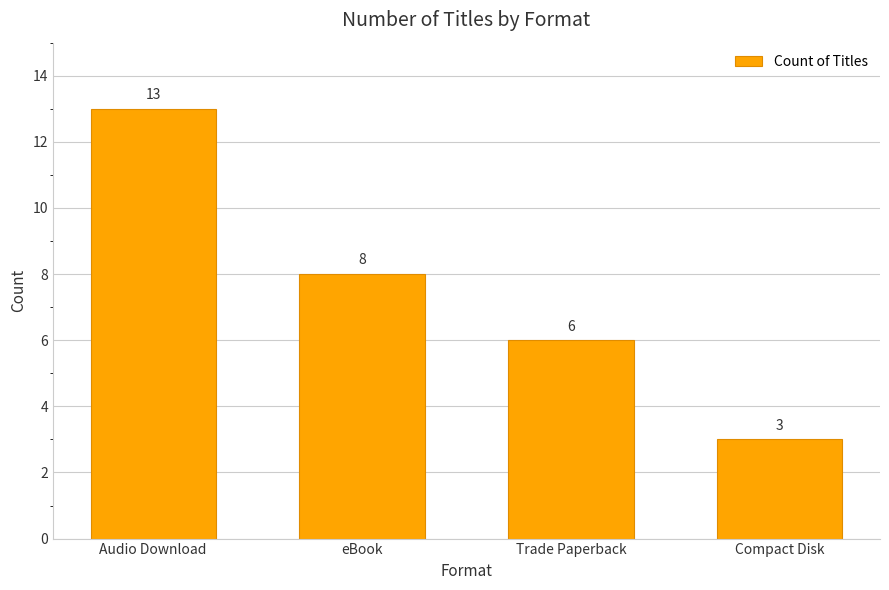

How many data points are less than 8?

2